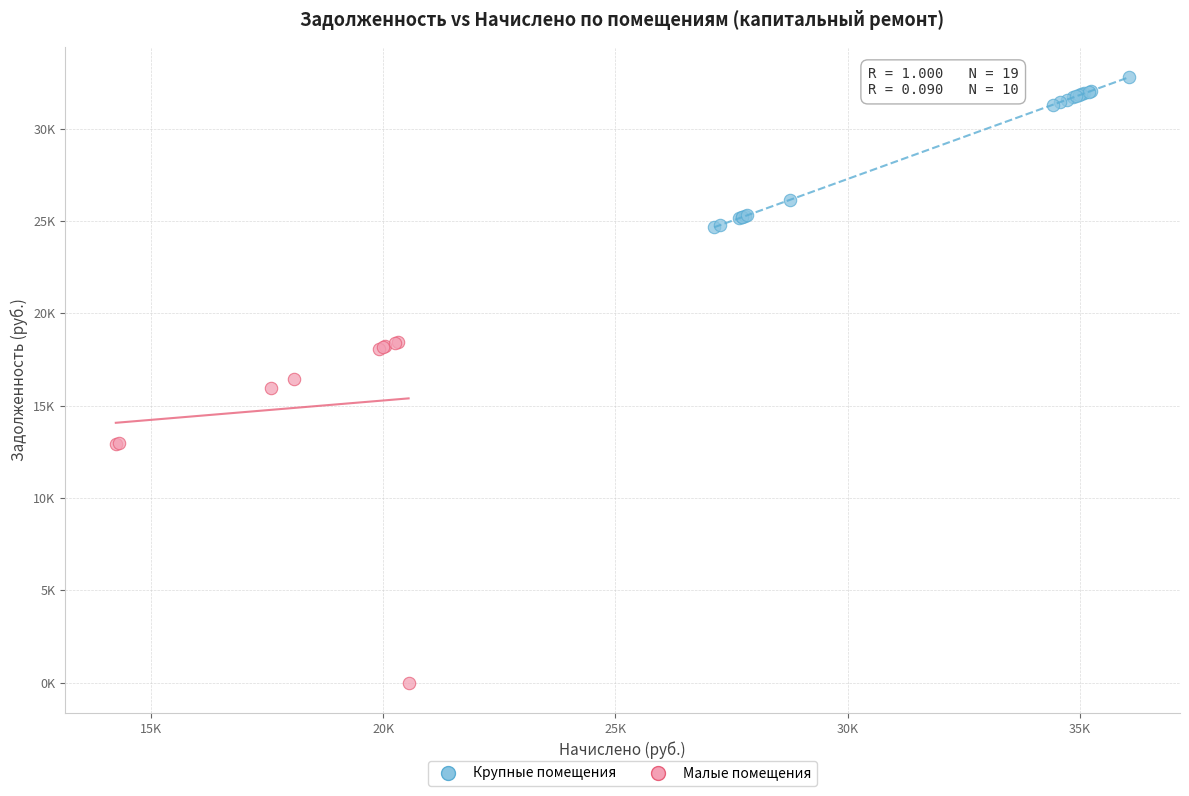

What are all the series names shown in the legend?

Крупные помещения, Малые помещения